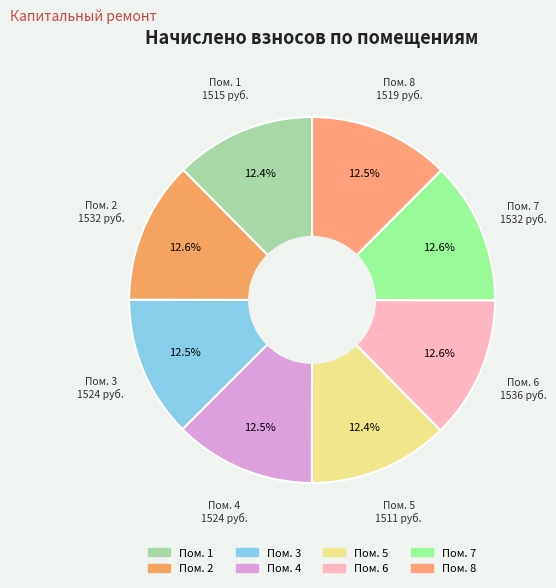

How many slices are in this pie chart?

8